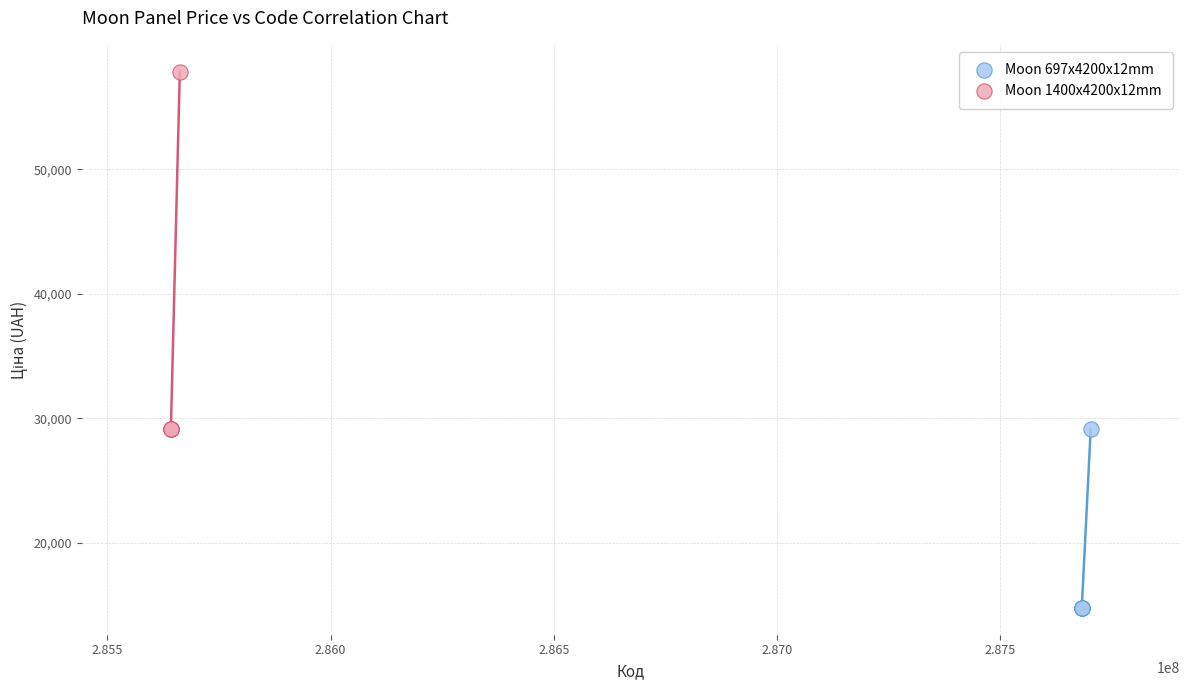

What are all the series names shown in the legend?

Moon 697x4200x12mm, Moon 1400x4200x12mm